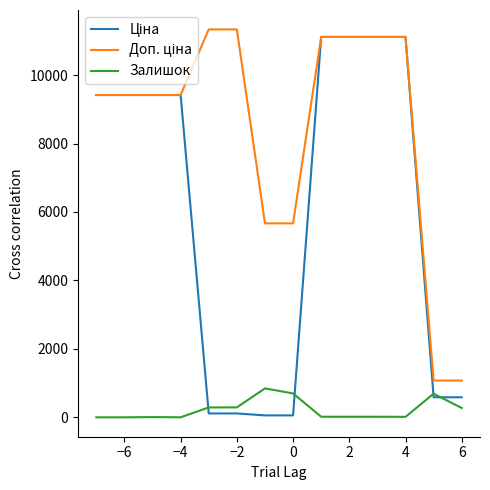

What is the highest value of the Залишок series?

845.0